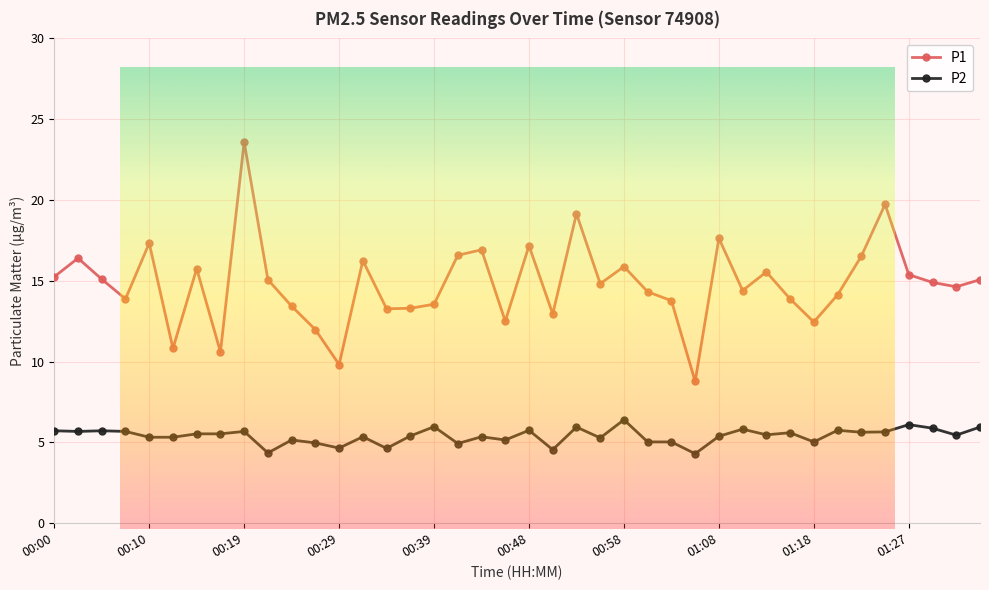

True or false: P1 and P2 intersect in this chart.

False